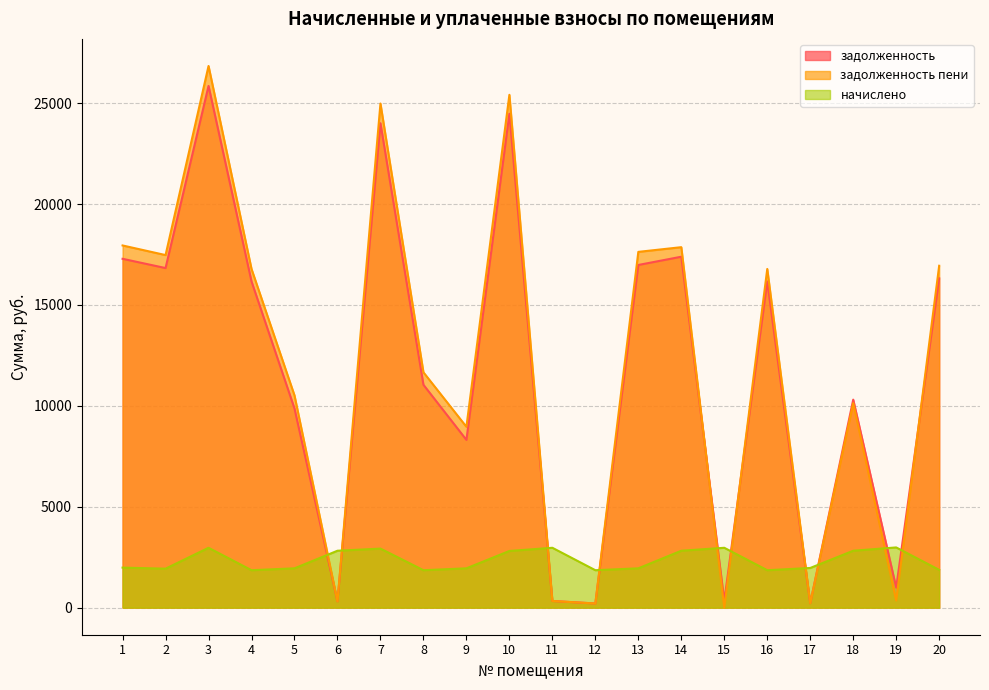

Which series has the largest total across all categories?

задолженность пени